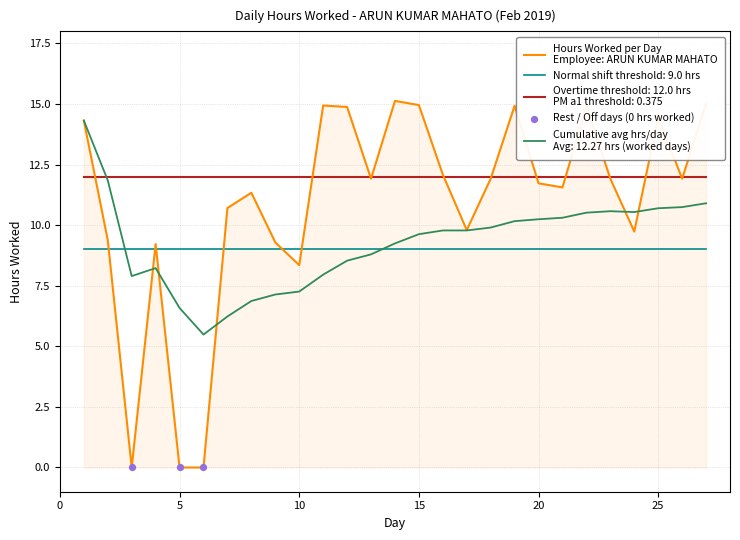

What is the greatest value displayed?

15.1